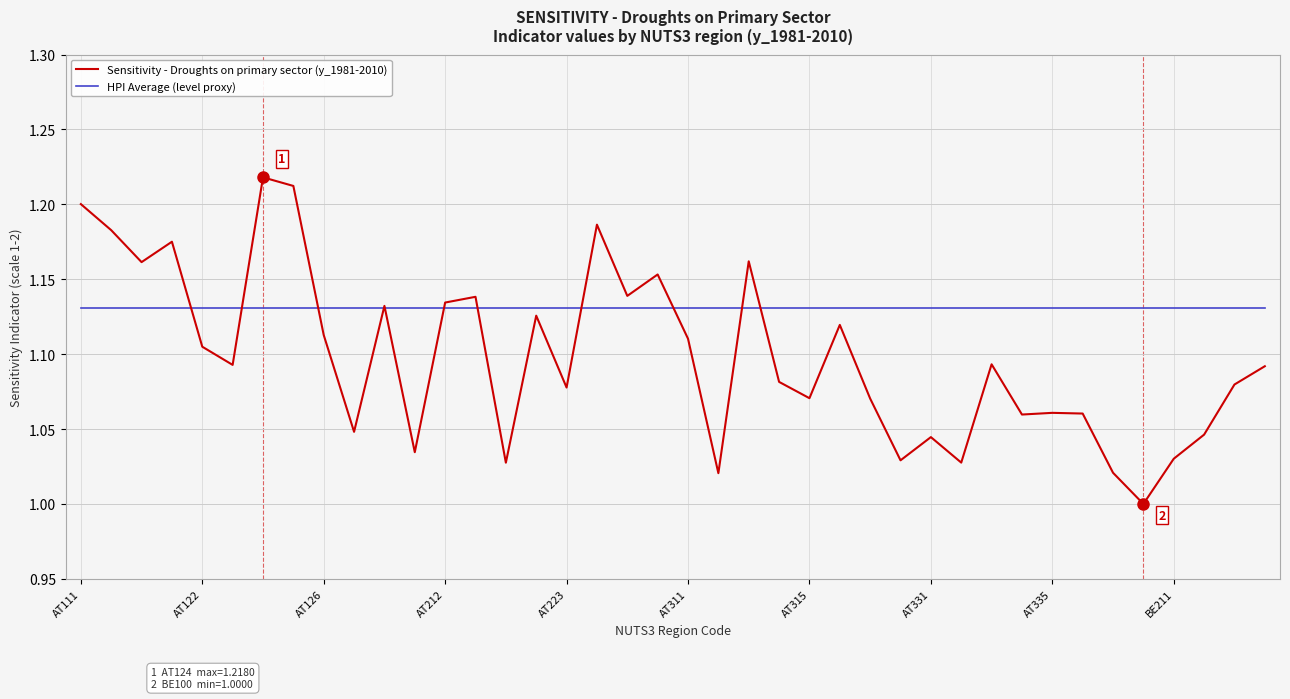

Which series has the largest total across all categories?

HPI Average (level proxy)